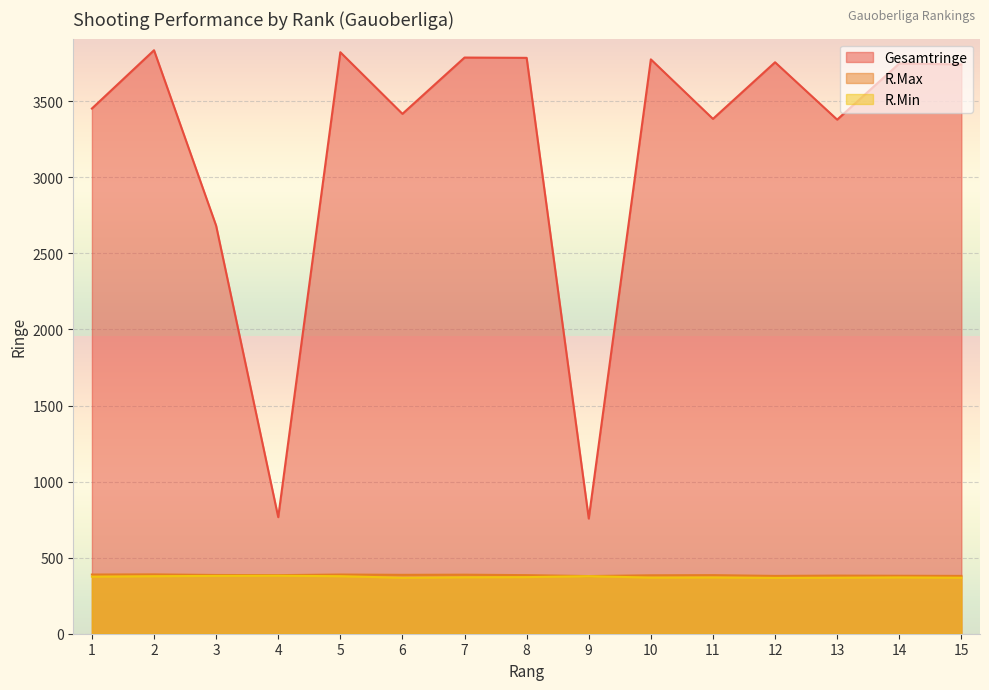

How many distinct data groups are displayed?

3